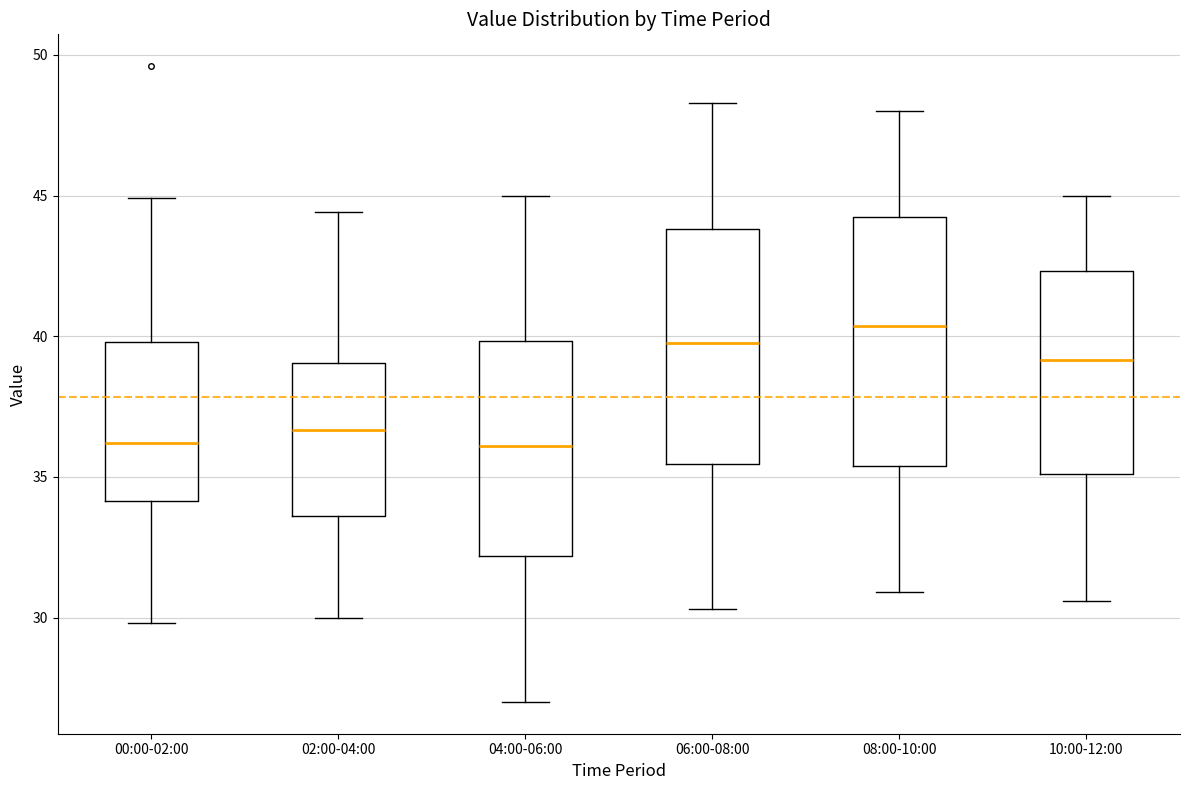

Comparing the boxes themselves (not the whiskers), which one is the tallest?

08:00-10:00